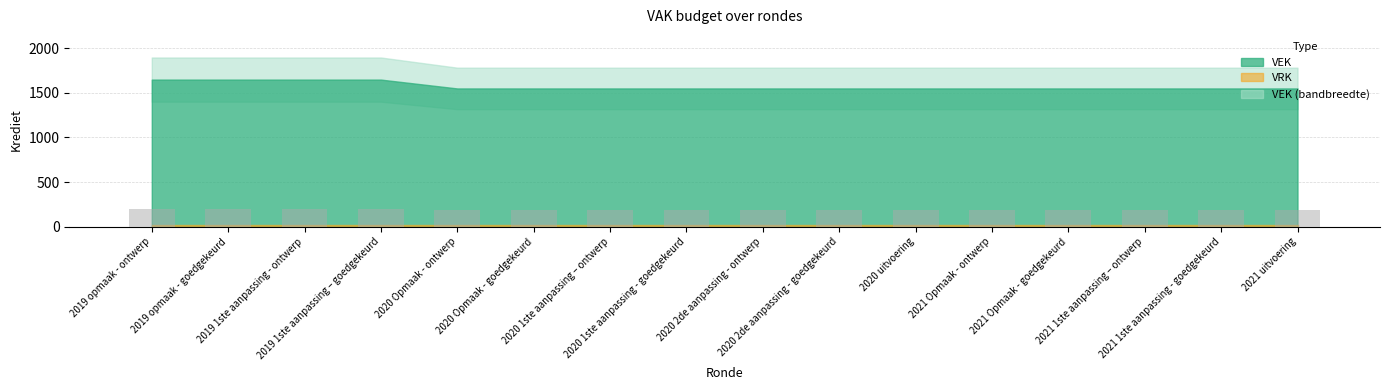

What is the sum of all values?

3021.6